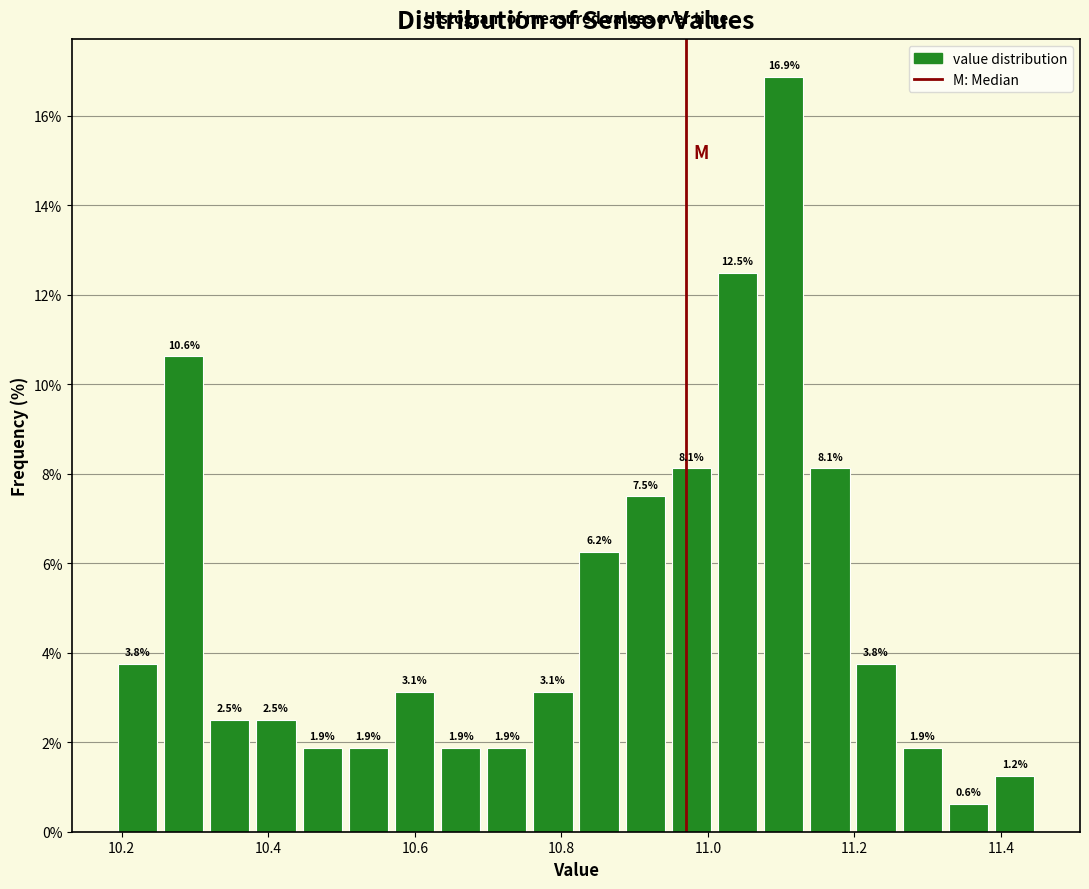

Read against the x-axis, roughly where is the centre of the tallest bar?

11.10